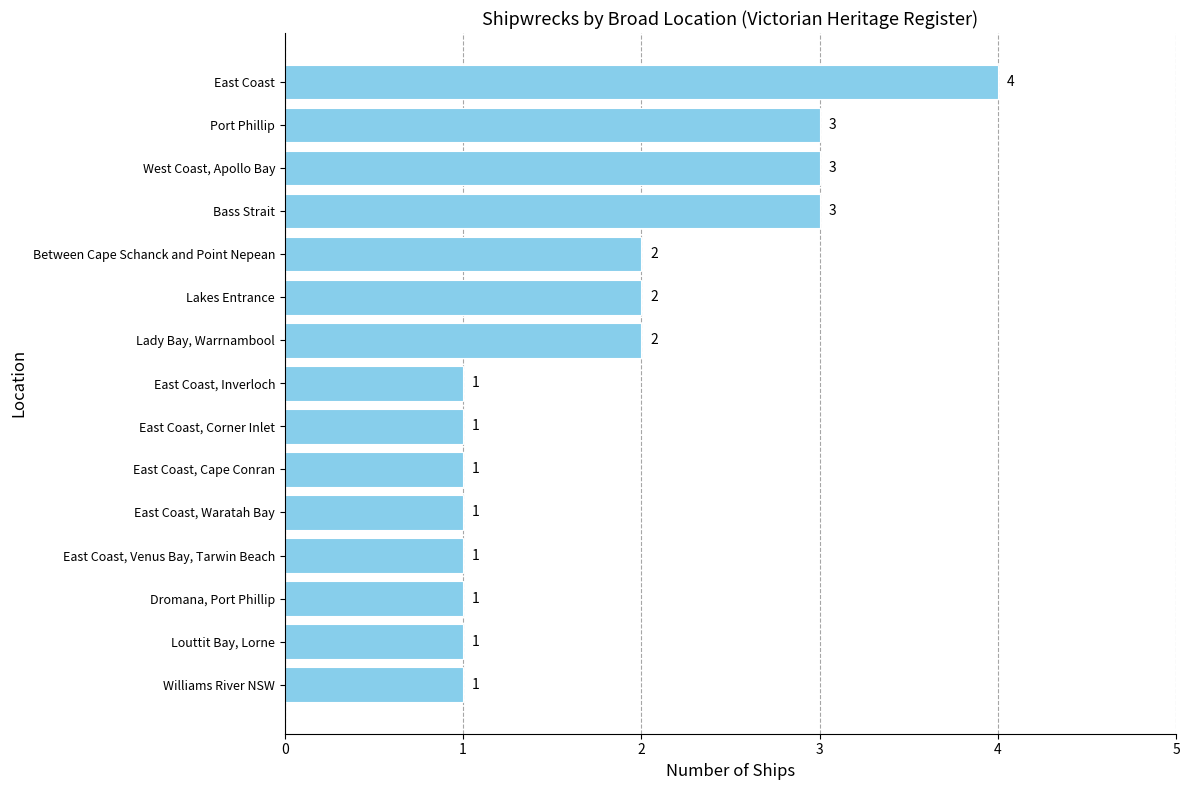

Count the number of data series in this chart.

1